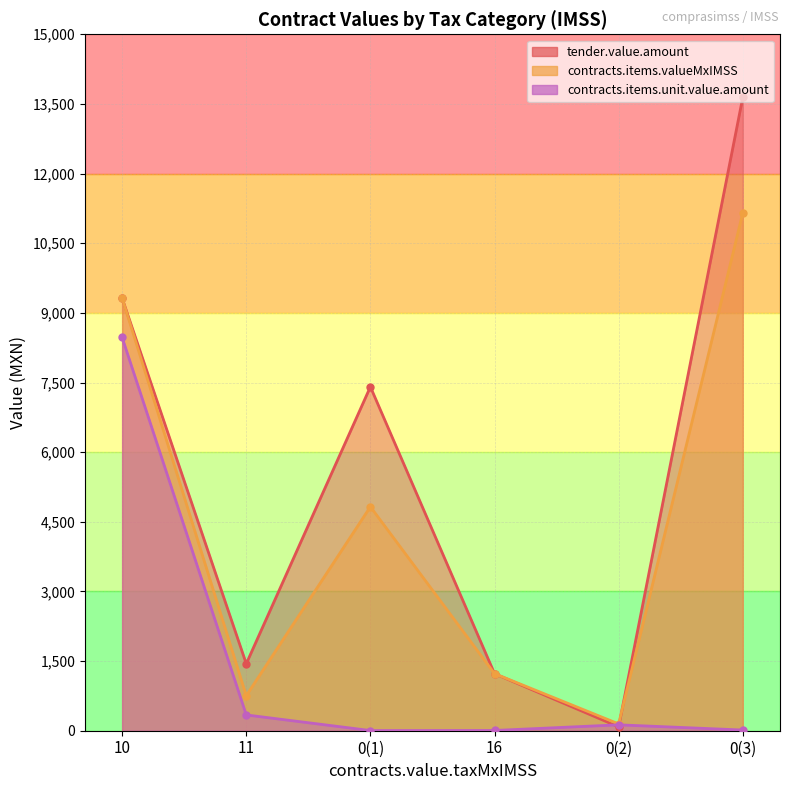

Where does the contracts.items.valueMxIMSS series first go above 4824?

10